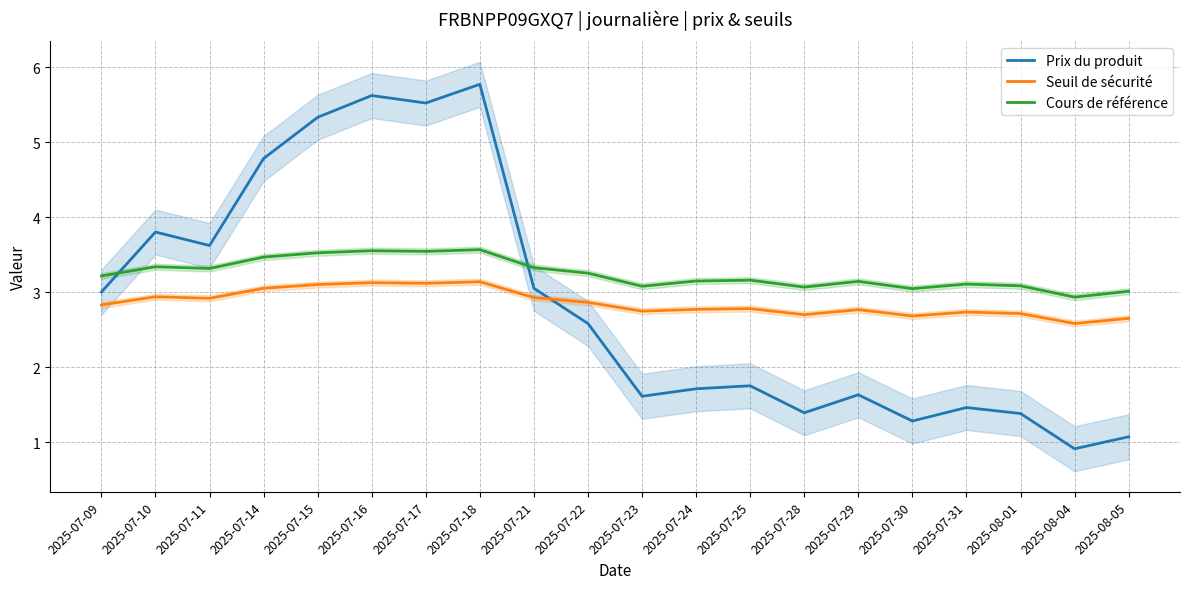

In Prix du produit, how many points are higher than both neighbors (excluding endpoints)?

6